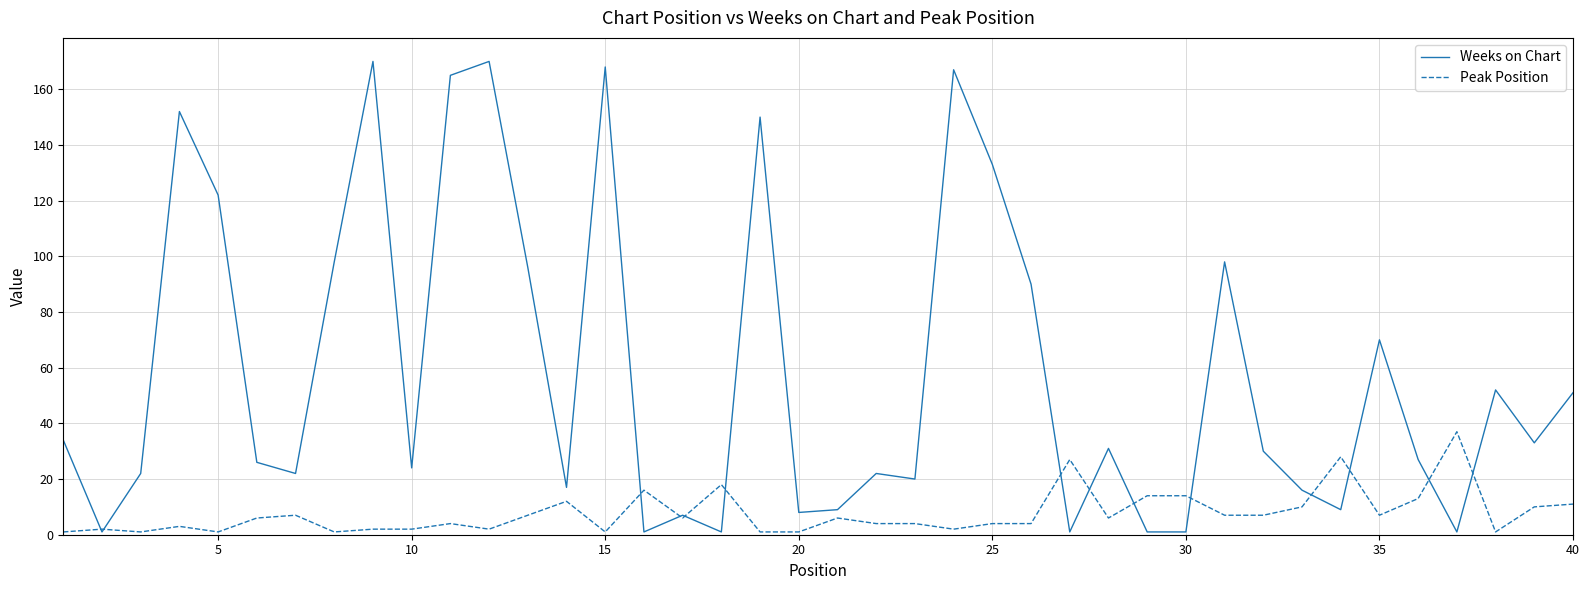

Rank the series by their maximum value, from highest to lowest.

Weeks on Chart, Peak Position